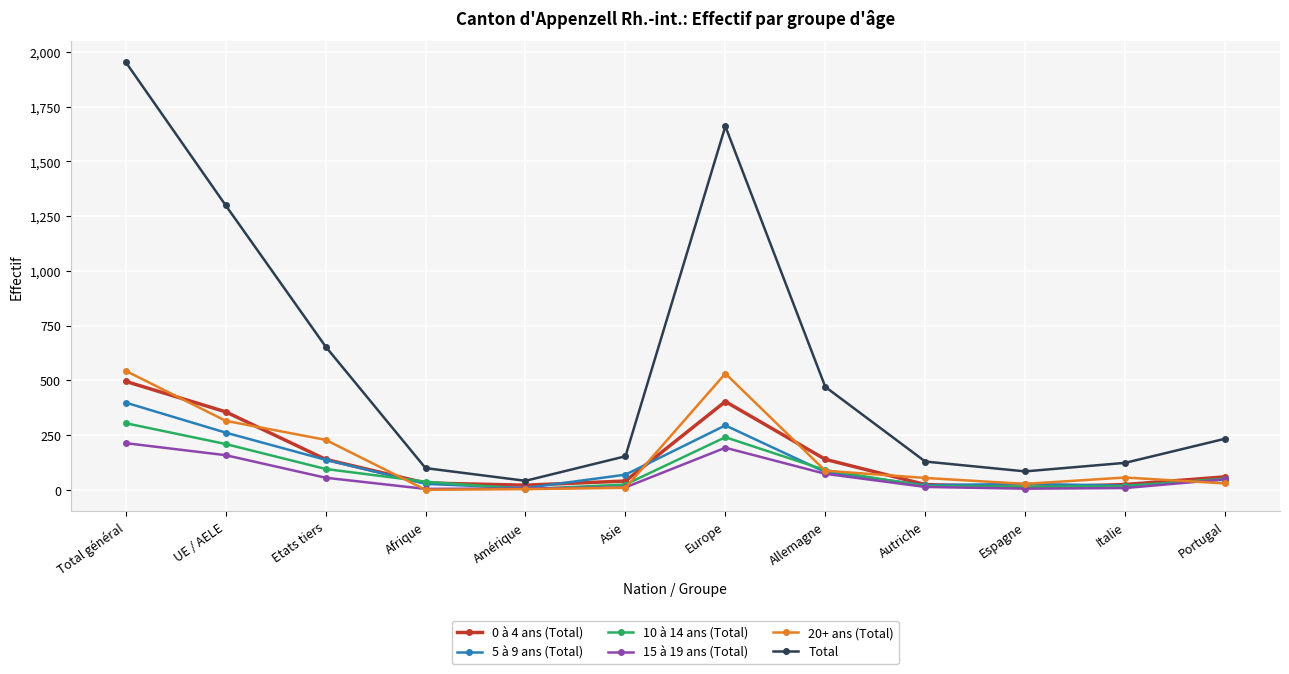

How many interior local valleys does the Total series have?

2